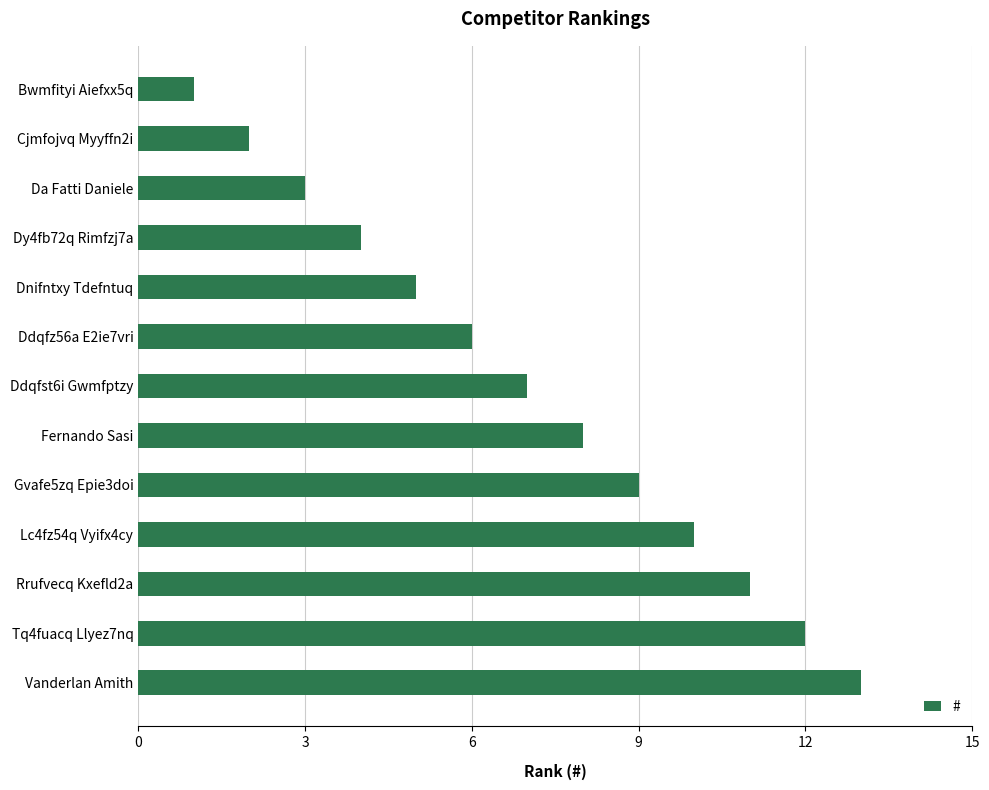

List the labels in order of value, smallest first.

Bwmfityi Aiefxx5q, Cjmfojvq Myyffn2i, Da Fatti Daniele, Dy4fb72q Rimfzj7a, Dnifntxy Tdefntuq, Ddqfz56a E2ie7vri, Ddqfst6i Gwmfptzy, Fernando Sasi, Gvafe5zq Epie3doi, Lc4fz54q Vyifx4cy, Rrufvecq Kxefld2a, Tq4fuacq Llyez7nq, Vanderlan Amith